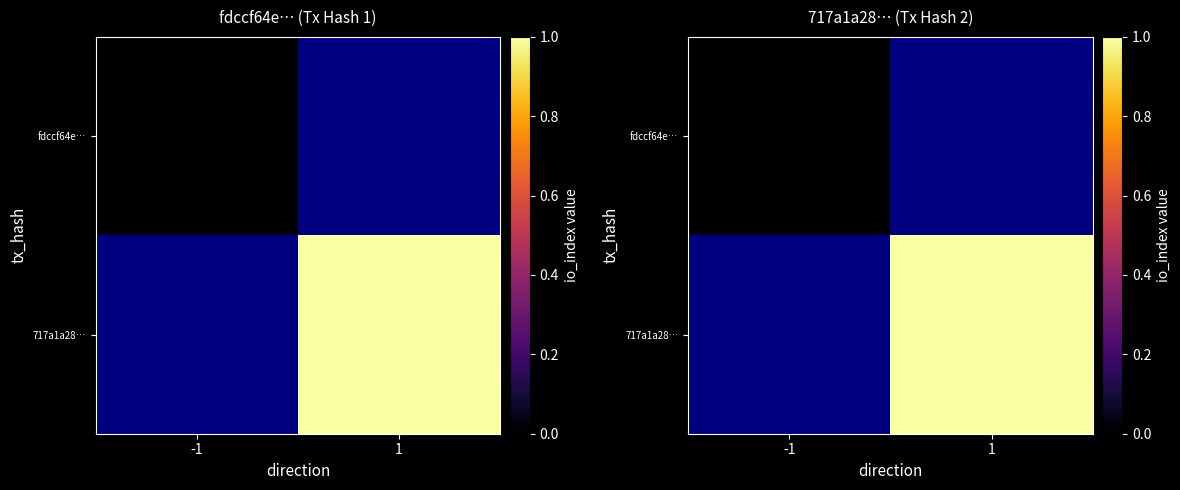

At -1, list the series in order from smallest to largest.

fdccf64e…, 717a1a28…